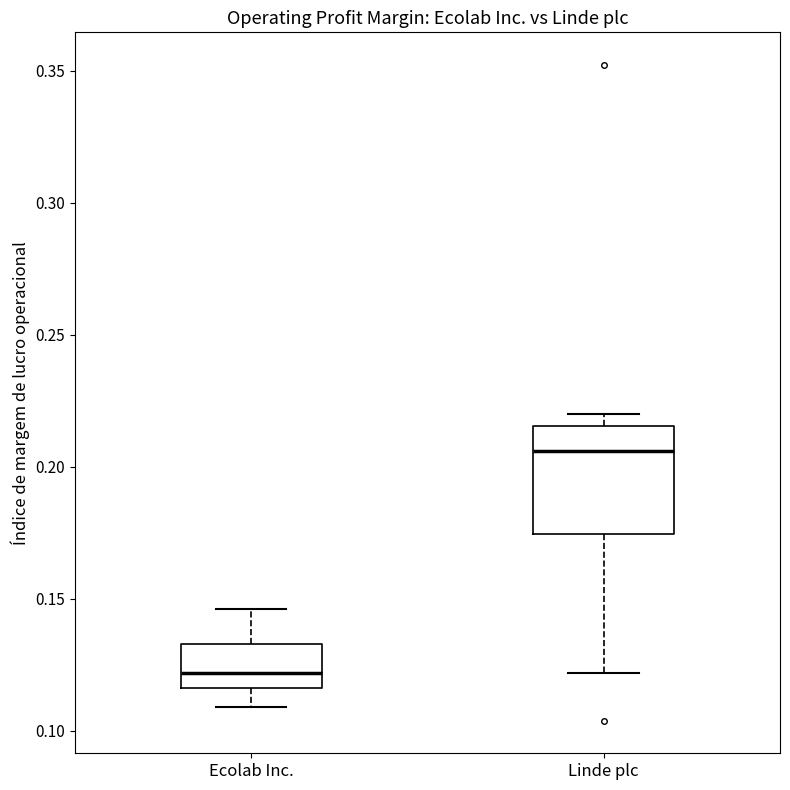

Reading left to right, transcribe this box plot: for each box, give where its median line is, the range the box spans, and where its two whiskers end, as read against the y-axis. The values are not printed on the chart, so give them approximately, as read against the axis.

Ecolab Inc.: median 0.120, box 0.115 to 0.135, whiskers 0.110 to 0.145
Linde plc: median 0.205, box 0.175 to 0.215, whiskers 0.120 to 0.220